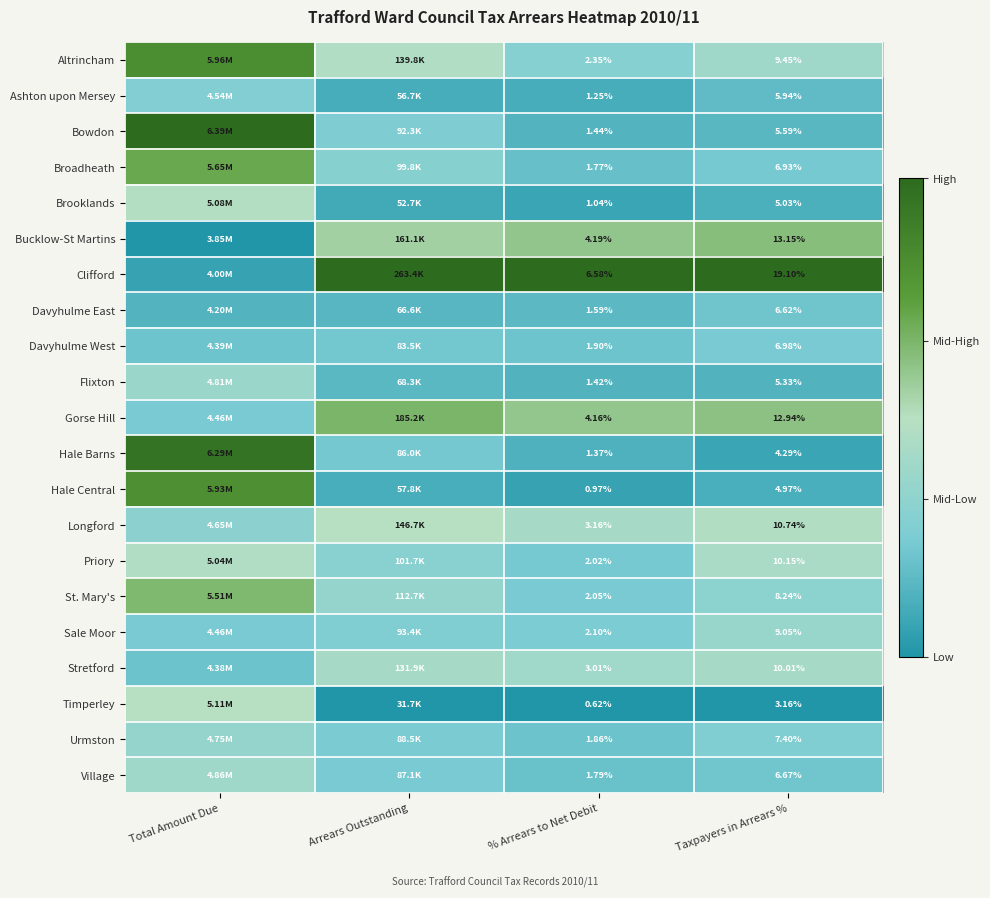

Which series changed the most between % Arrears to Net Debit and Taxpayers in Arrears %?

Clifford